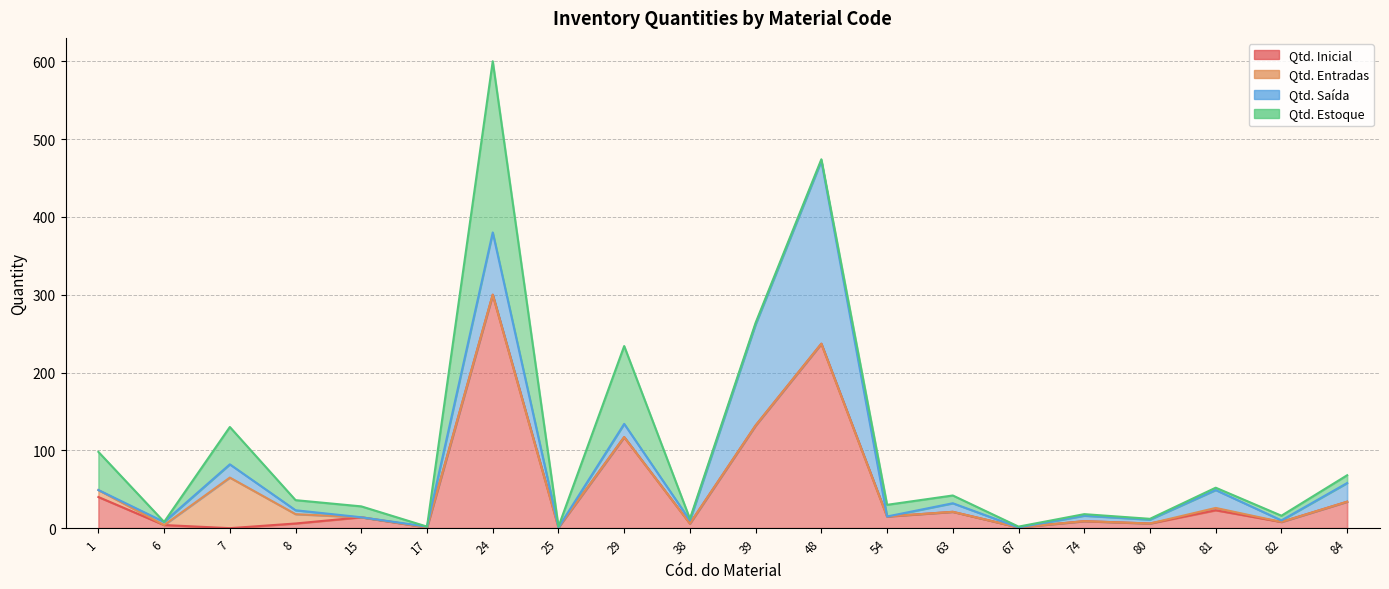

At which label does Qtd. Inicial first exceed 14?

1